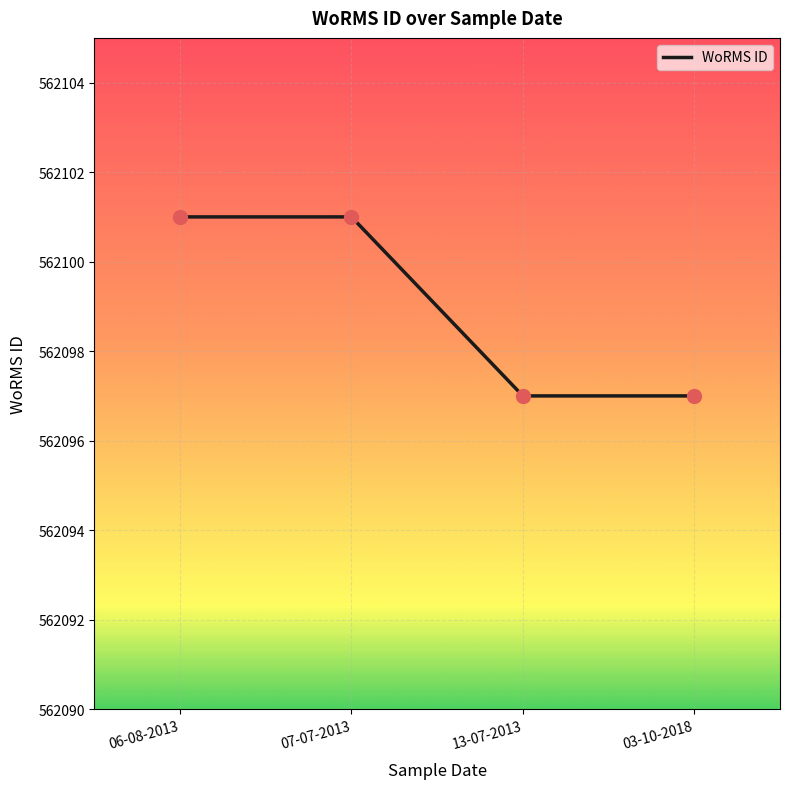

Approximately how many times larger is the value at 03-10-2018 compared to 13-07-2013?

1.0